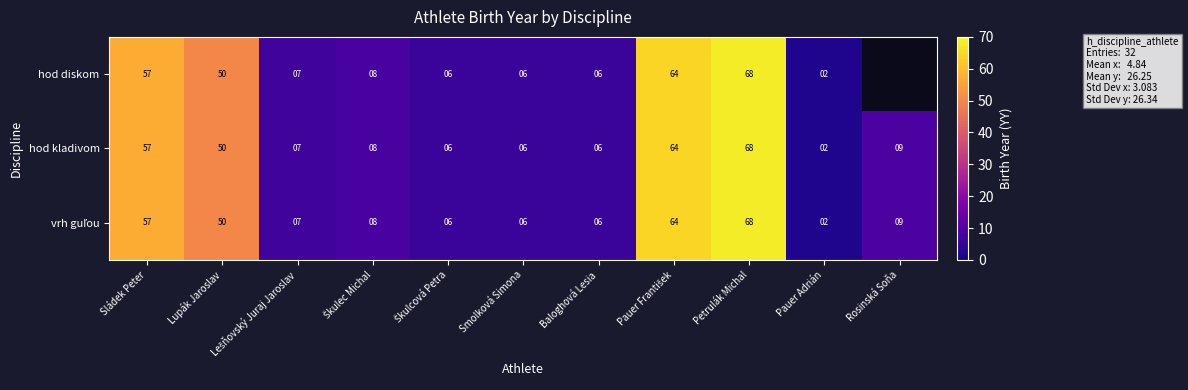

Which category has the lowest value in the hod kladivom series?

Pauer Adrián